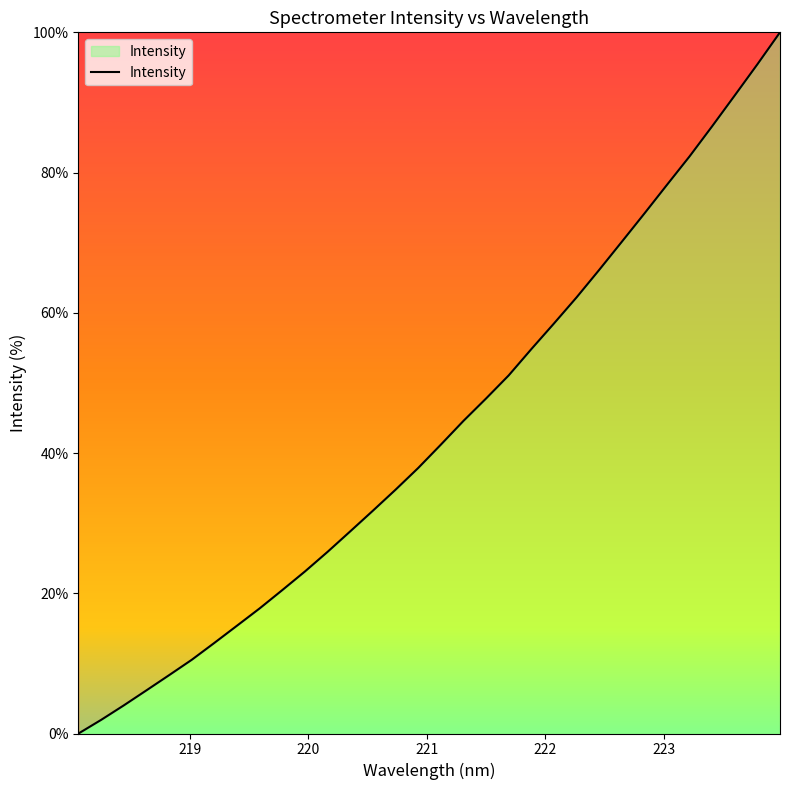

What is the difference between the maximum and minimum values?

100.0